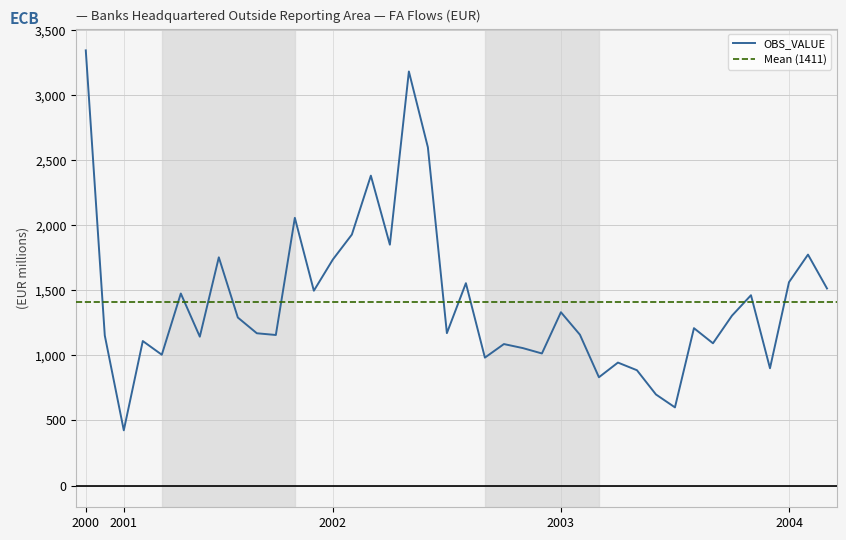

Which category has the lowest value in the OBS_VALUE series?

2001